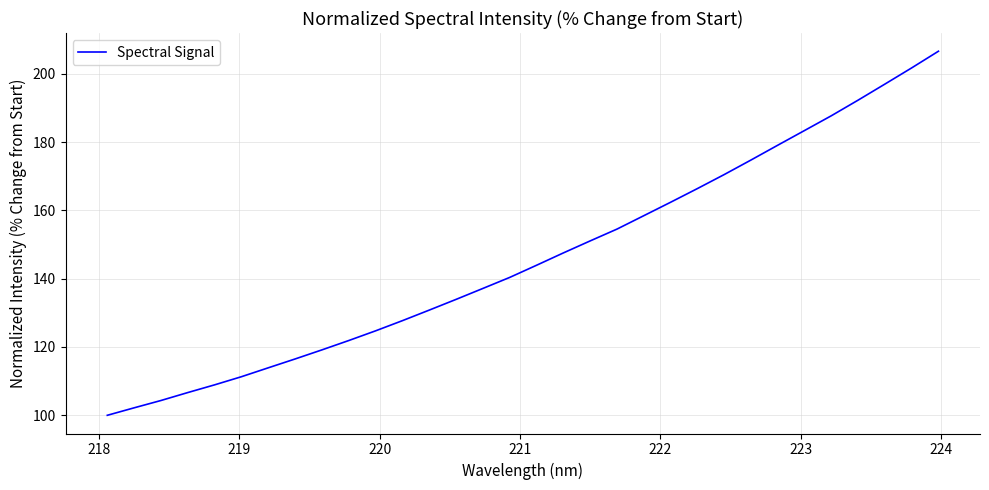

What is the difference between the maximum and minimum values?

106.6